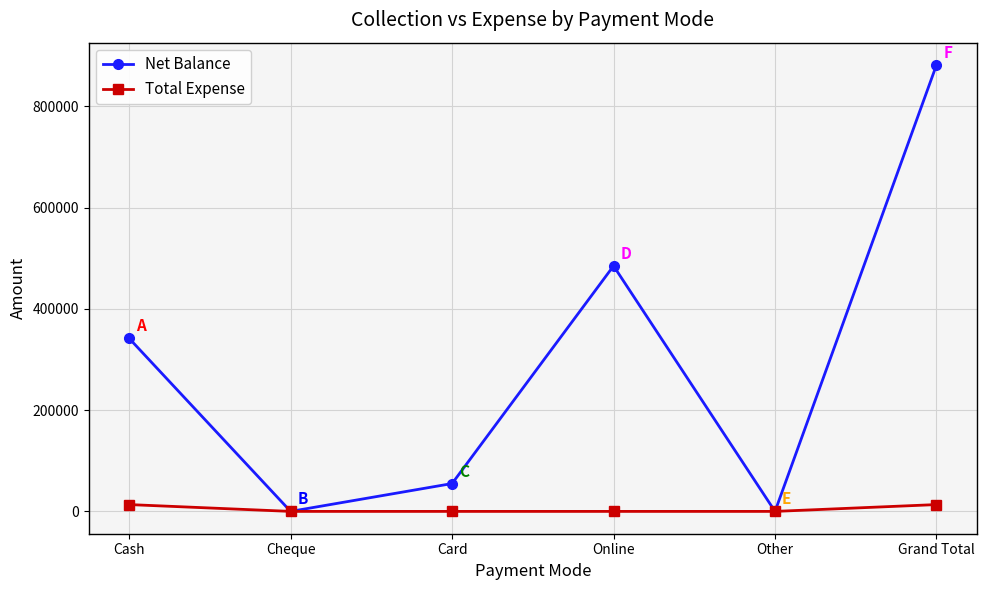

What is the value of the Net Balance point at the 1st from the left?

341721